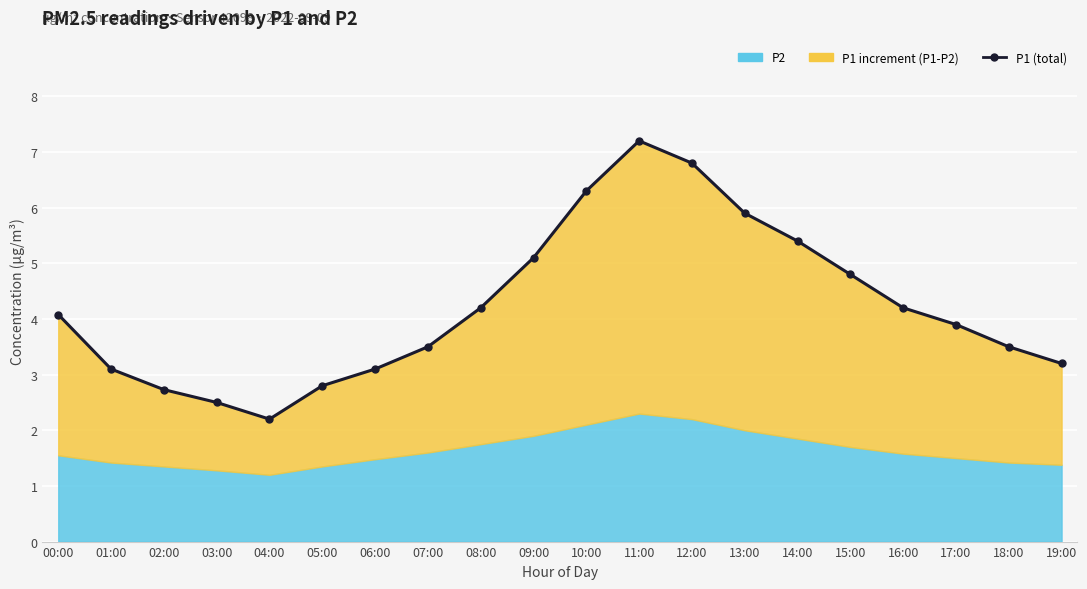

How many lines are shown in the chart?

1